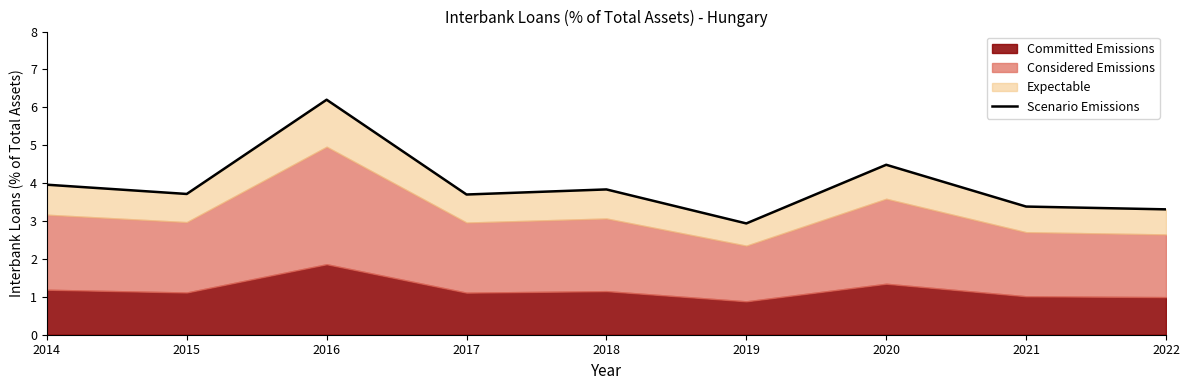

Count the number of values greater than 3.

8